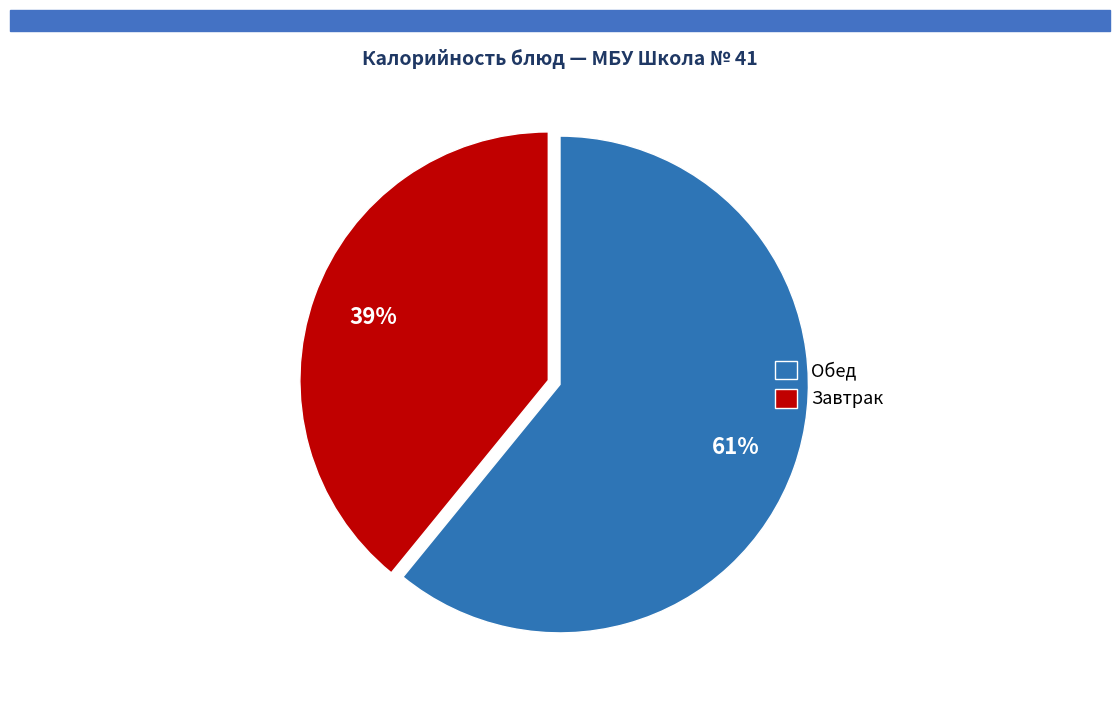

How many slices are in this pie chart?

2